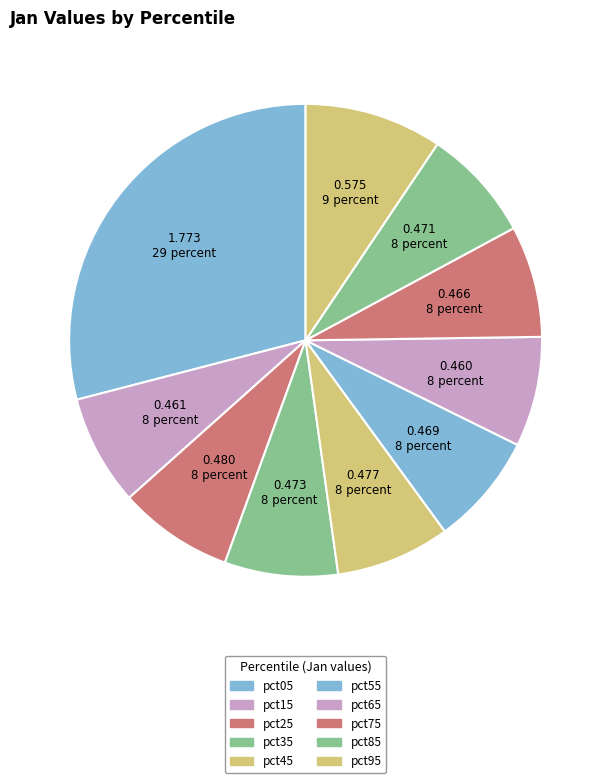

What is the total percentage of pct85 and pct45?

15.5%